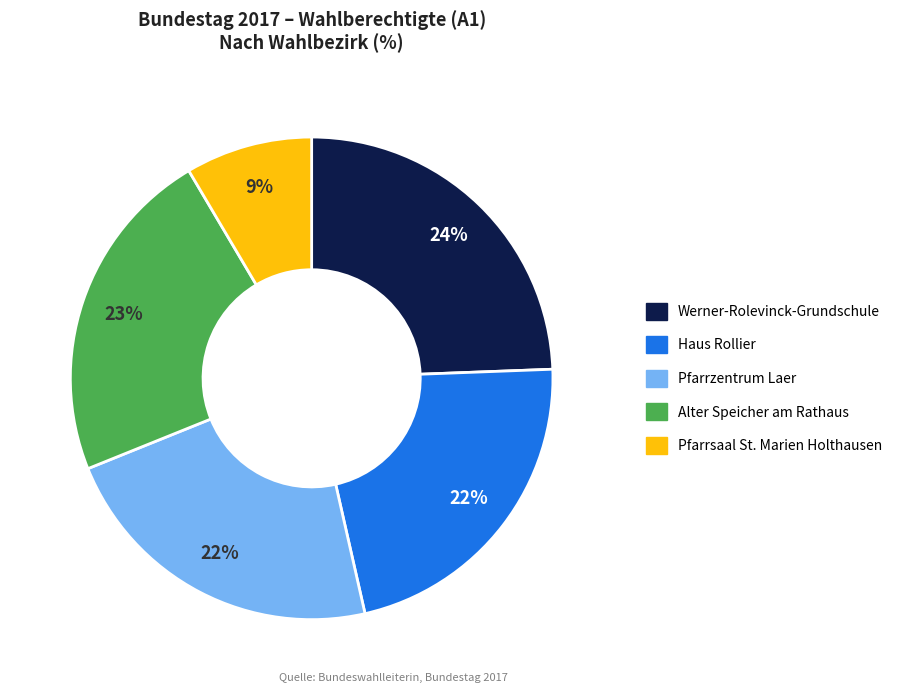

True or false: Pfarrzentrum Laer accounts for 32% of the total.

False